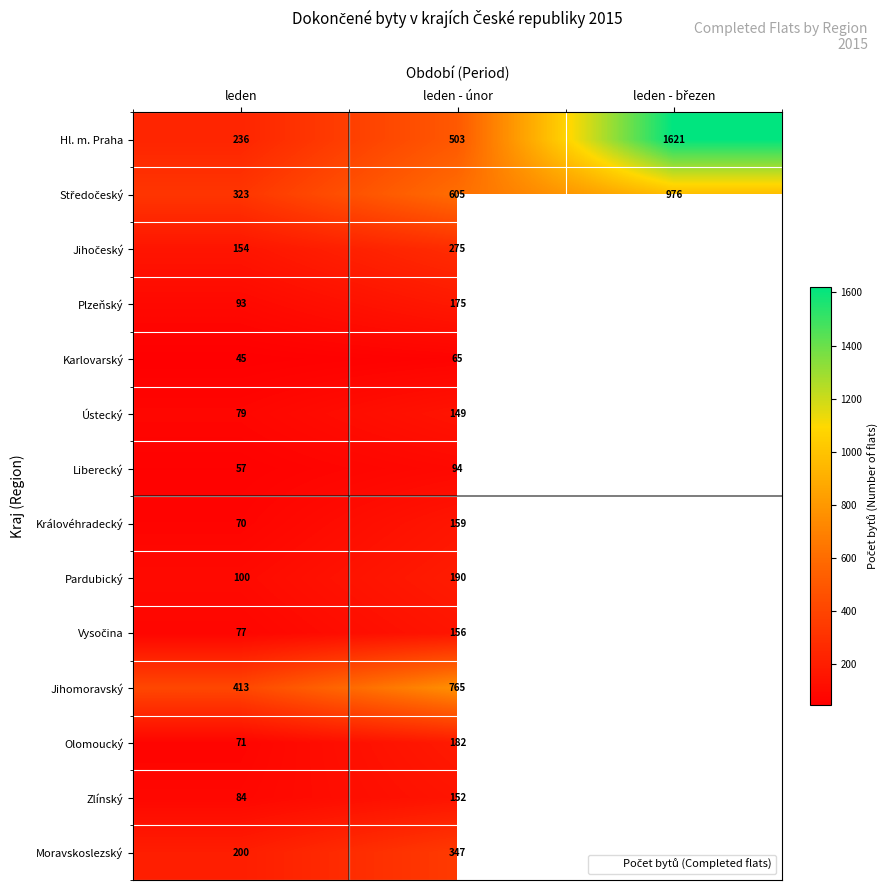

What is the total value across all series at leden - únor?

3817